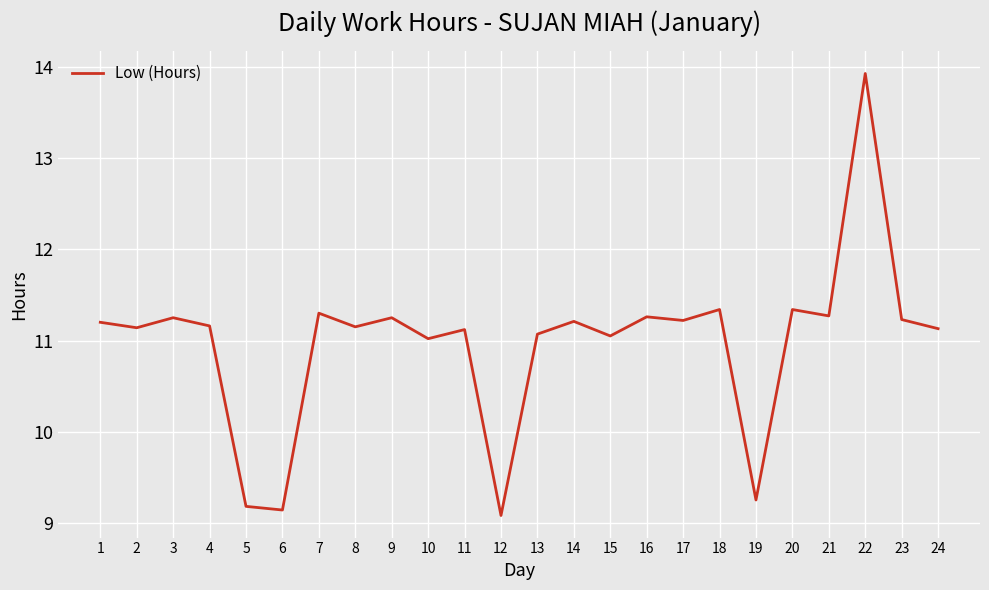

How many lines are shown in the chart?

1